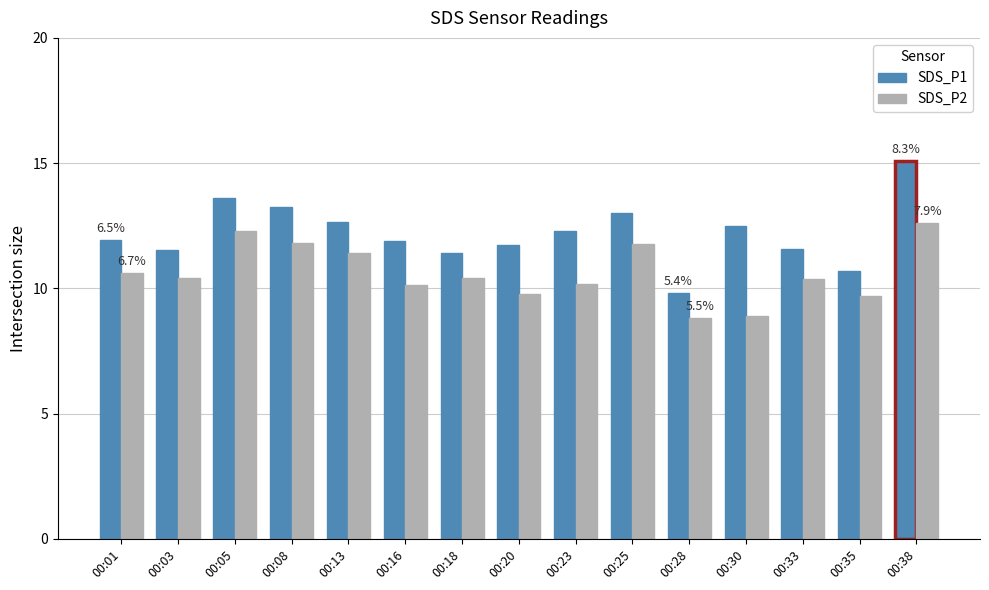

Which series has the largest total across all categories?

SDS_P1